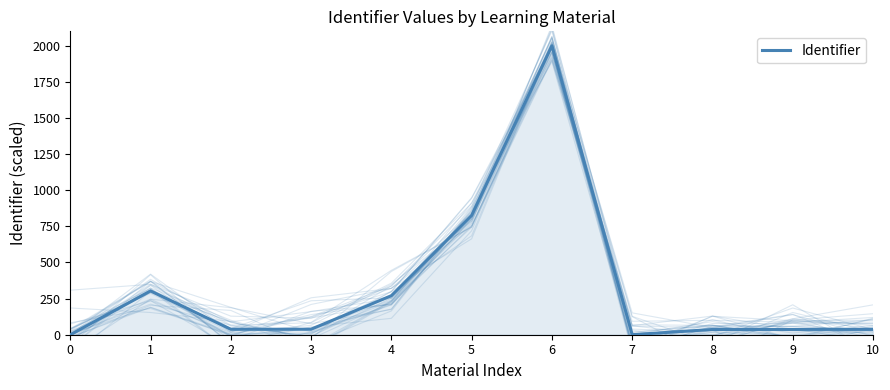

What is the average value?

326.0